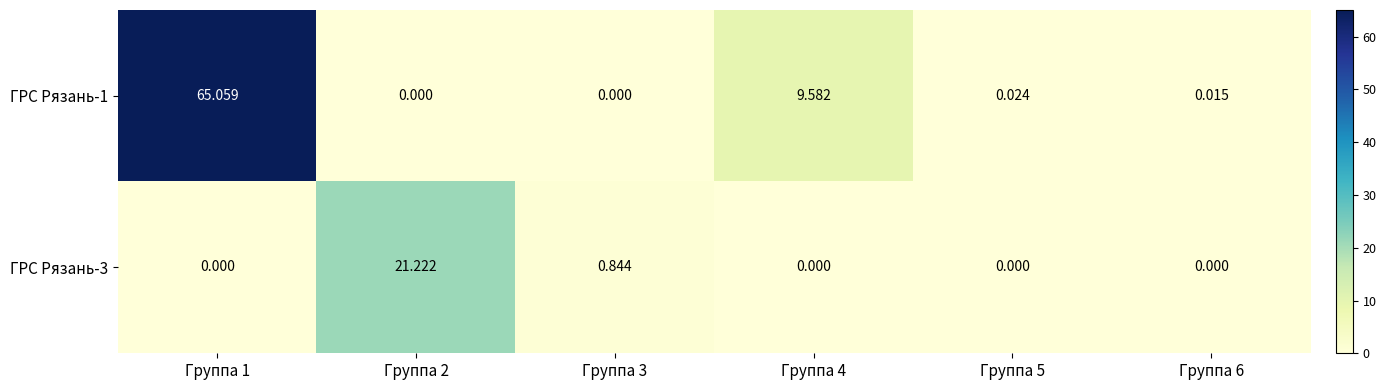

Is the value of ГРС Рязань-1 at Группа 4 greater than the value of ГРС Рязань-3 at Группа 4?

Yes